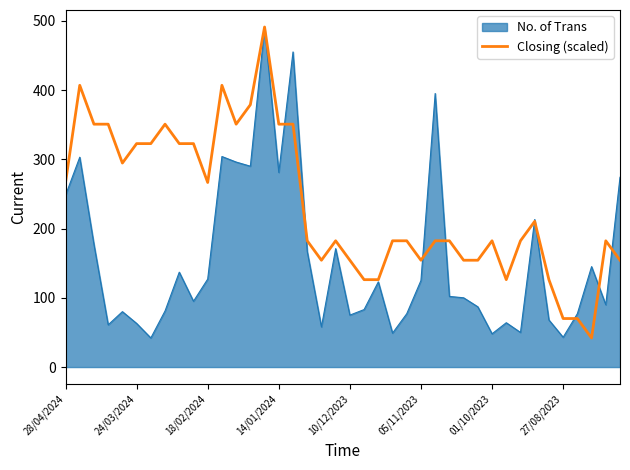

Rank the series by their average value, from lowest to highest.

No. of Trans, Closing (scaled)